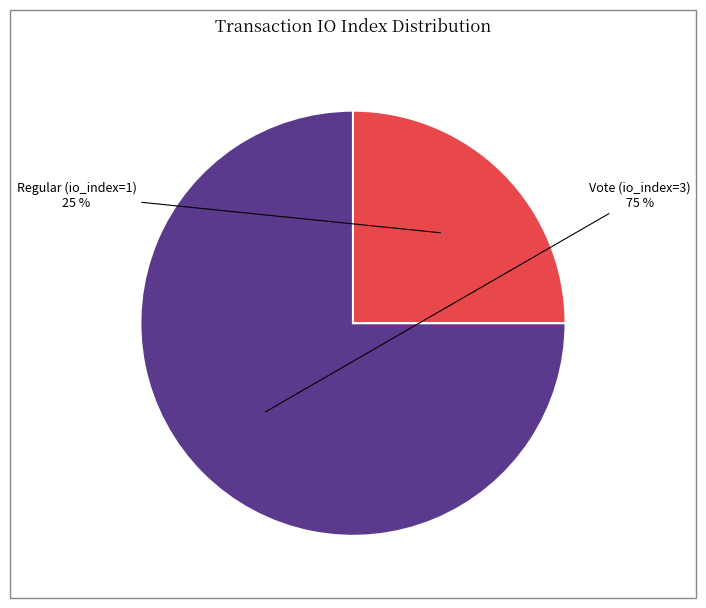

Which category has the biggest portion of the pie?

Vote (io_index=3)